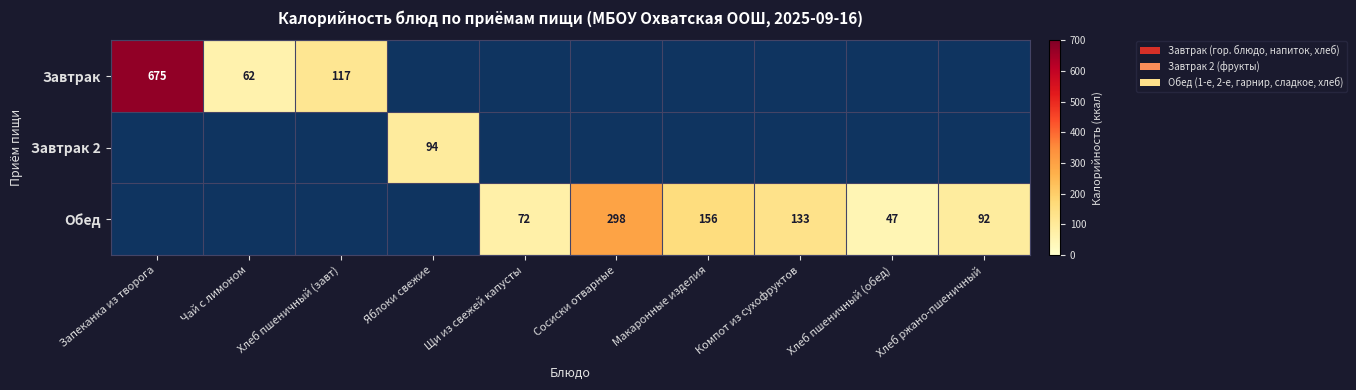

True or false: Обед has a value of 77 at Хлеб пшеничный (обед).

False